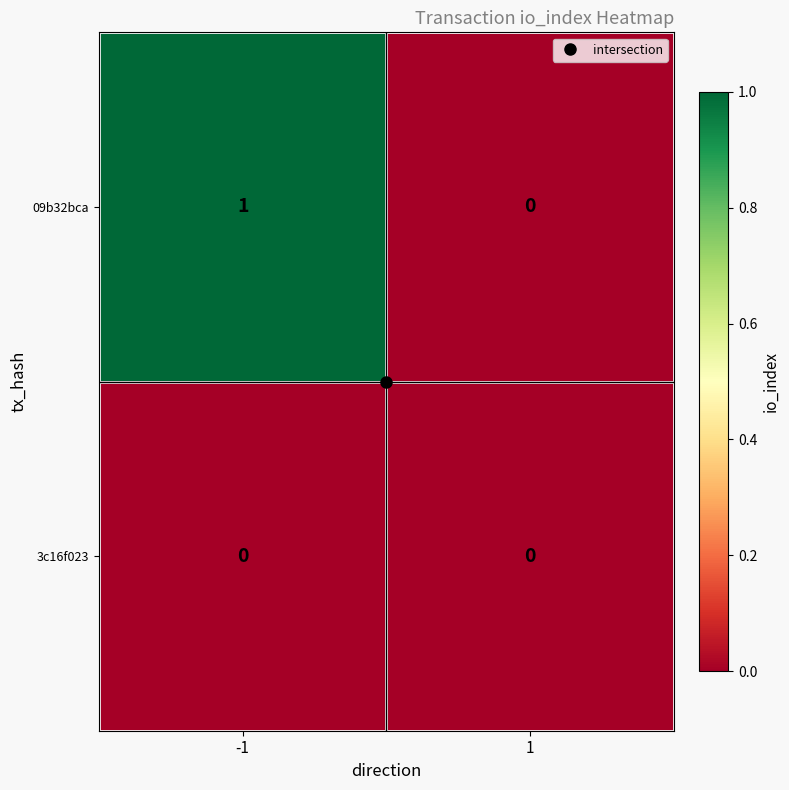

Count the number of categories in the chart.

2